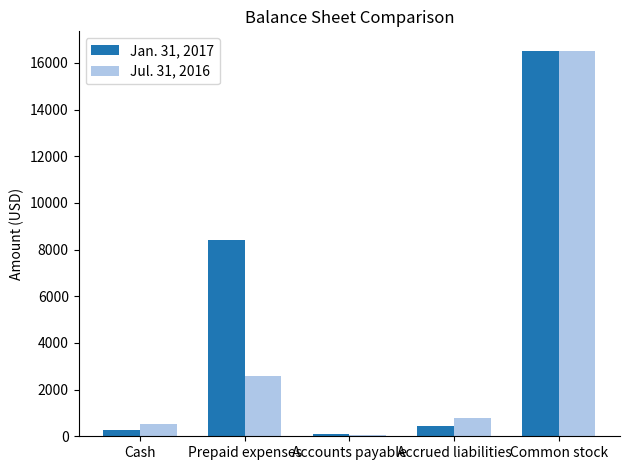

What is the highest value of the Jul. 31, 2016 series?

16530